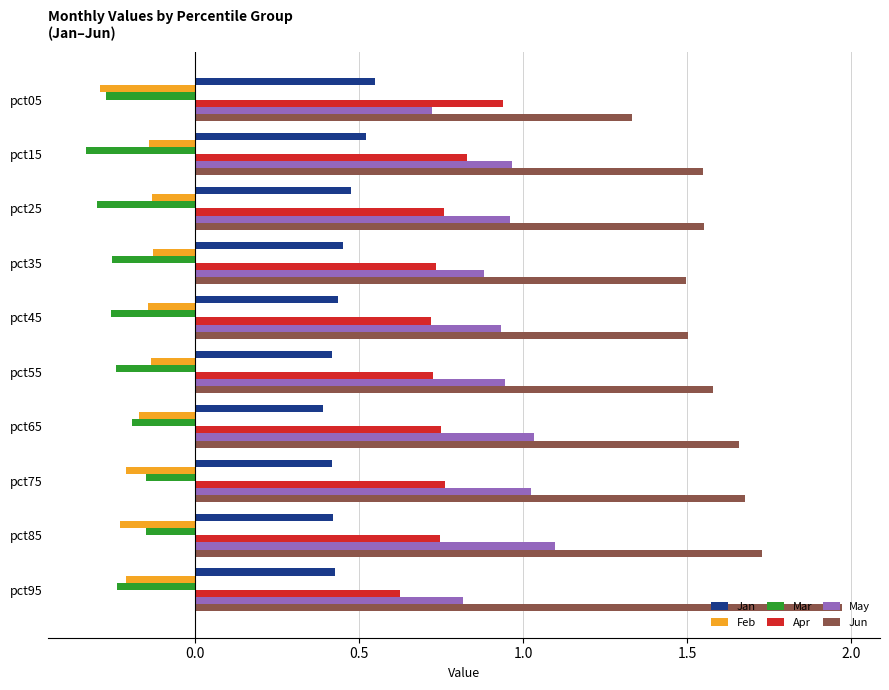

Is the value of May at pct75 greater than the value of Mar at pct45?

Yes